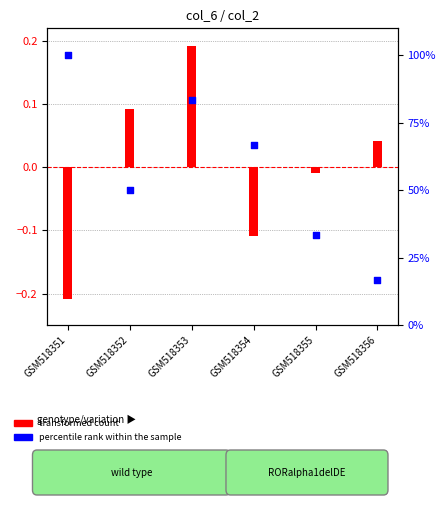

At how many categories does at least one series exceed 49?

4